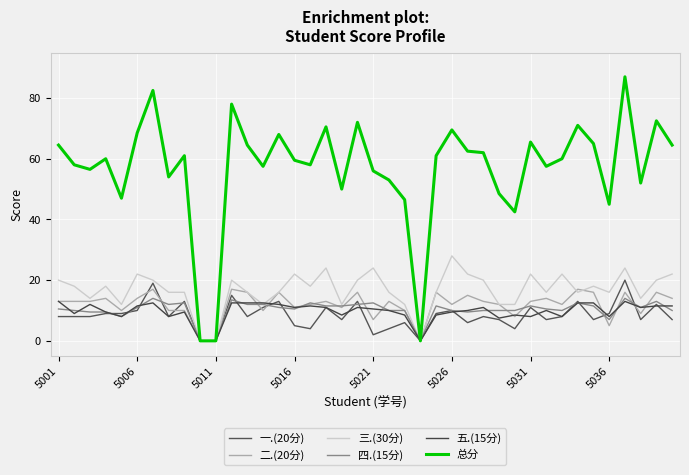

List the series in order of their peak value, highest first.

总分, 三.(30分), 一.(20分), 二.(20分), 四.(15分), 五.(15分)